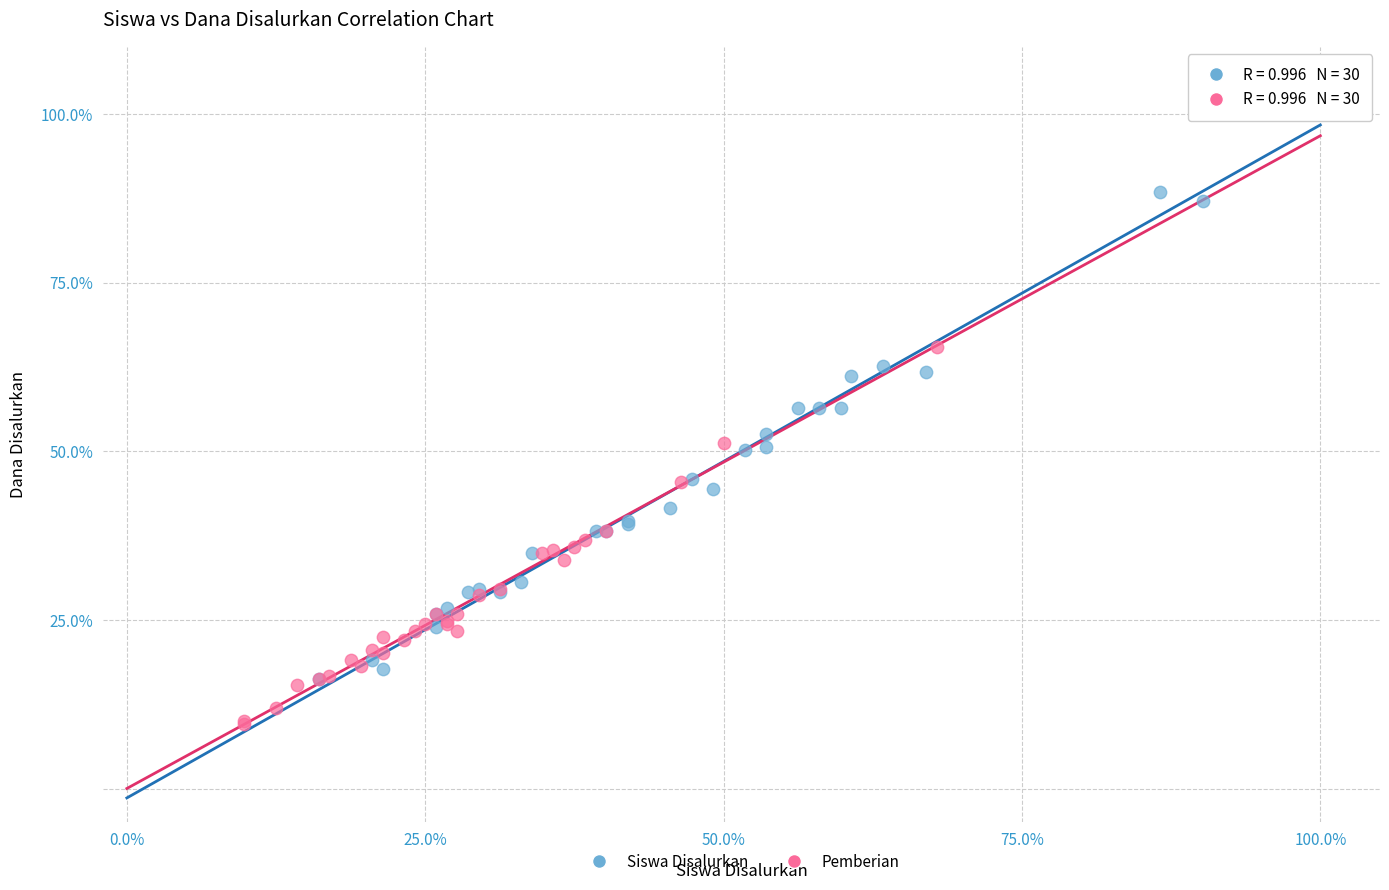

Which series contains the highest Y value?

Siswa Disalurkan